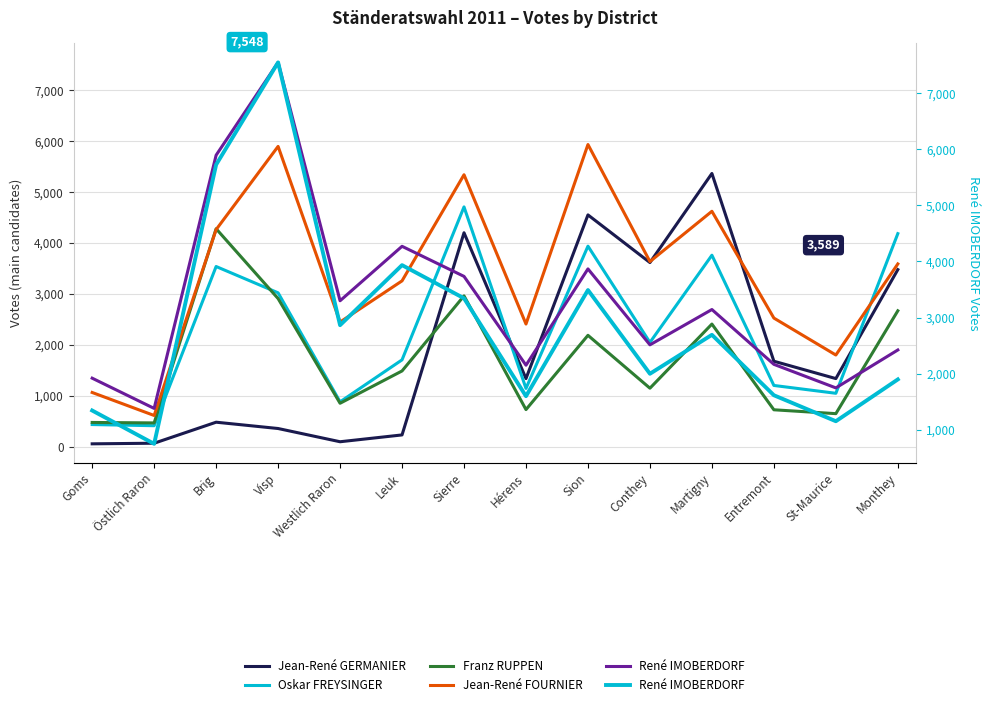

Which has a higher value, Leuk or Brig?

Brig